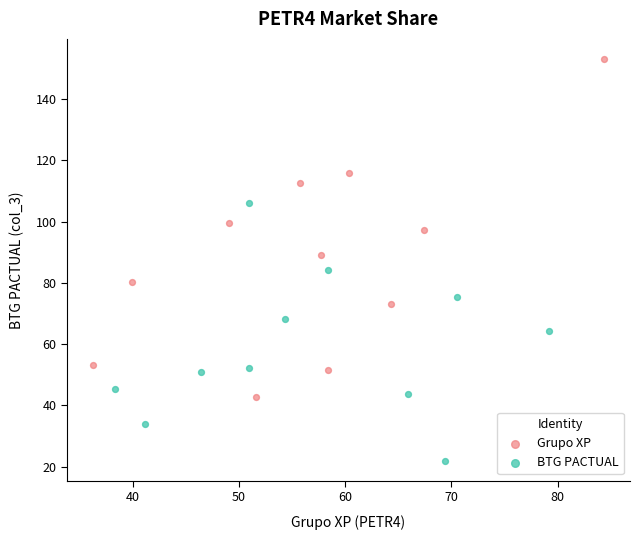

Which series reaches the minimum Y coordinate?

BTG PACTUAL